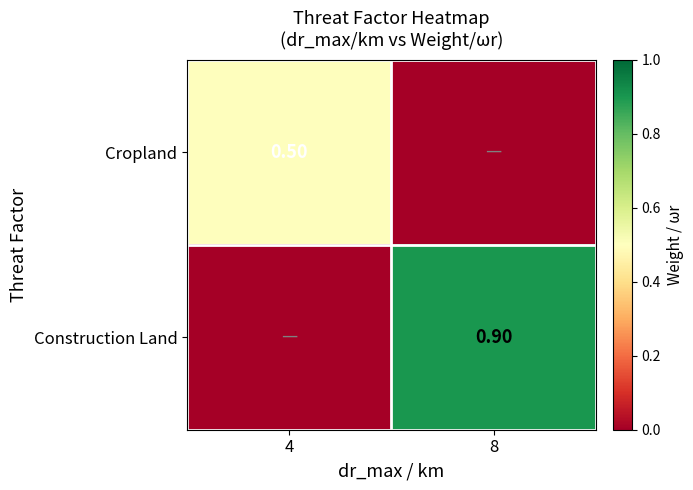

What is the total value across all series at 4?

0.5